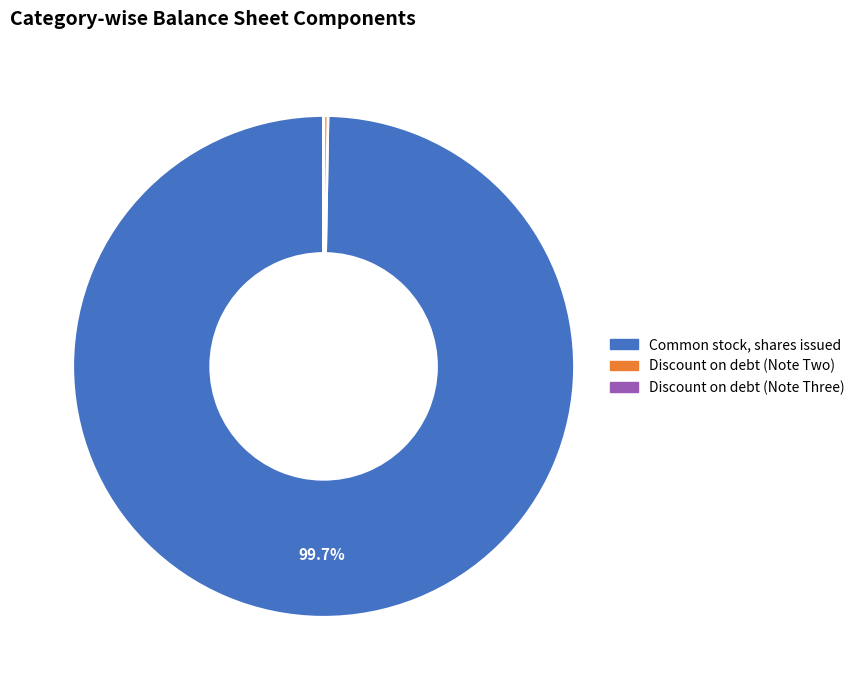

What portion of the pie excludes Common stock, shares issued?

0.3%